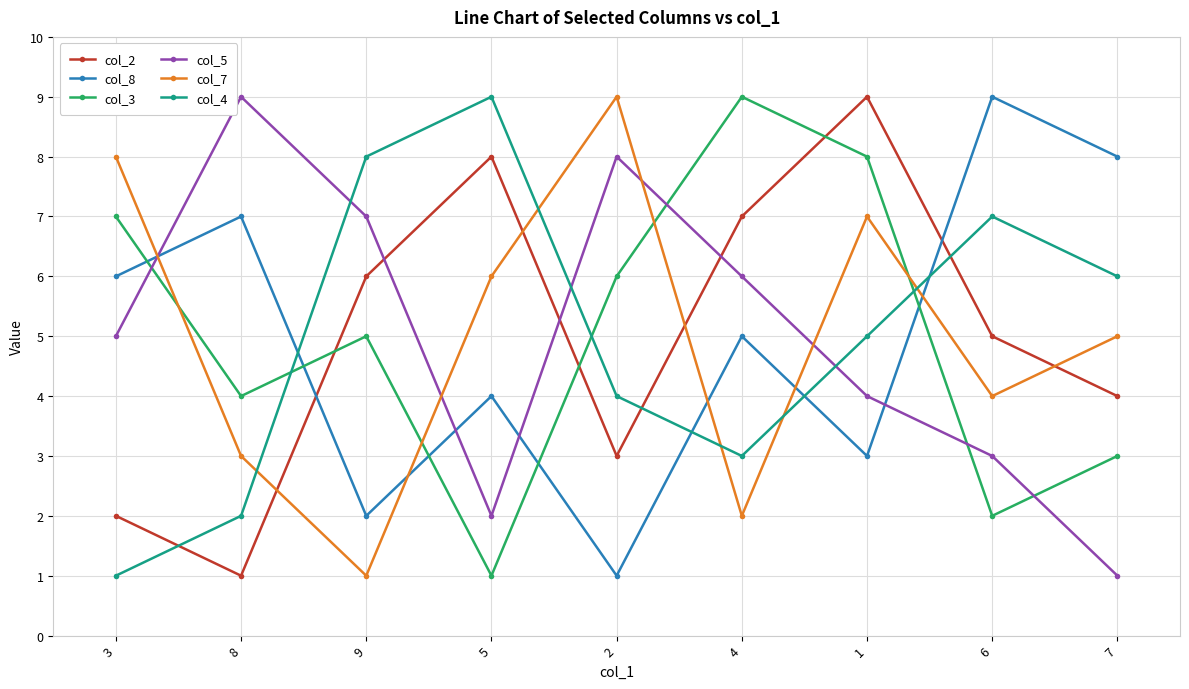

What are all the series names shown in the legend?

col_2, col_8, col_3, col_5, col_7, col_4